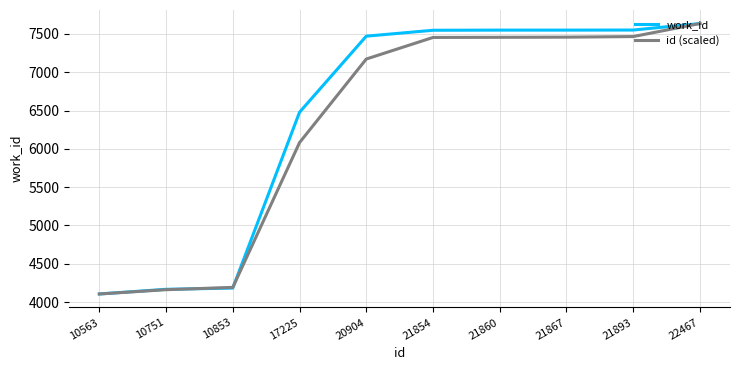

At which label is id (scaled) closest to 5871?

17225